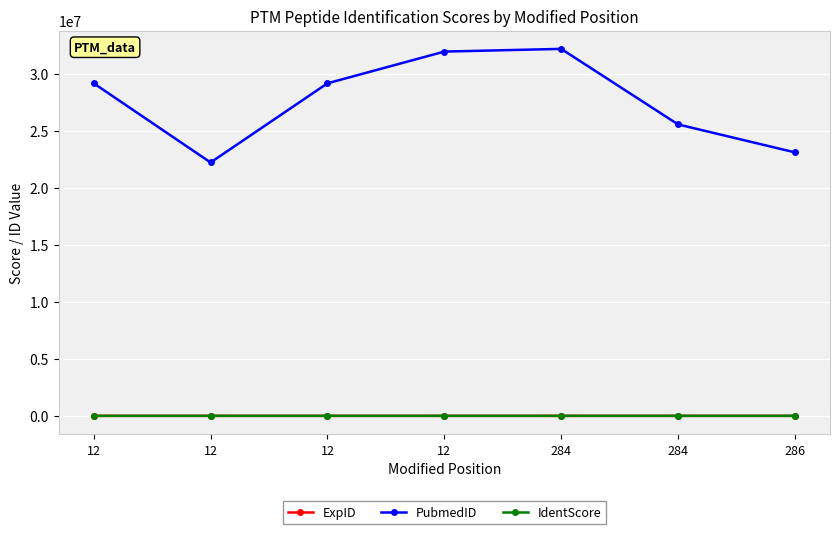

Does the chart have visible grid lines?

Yes